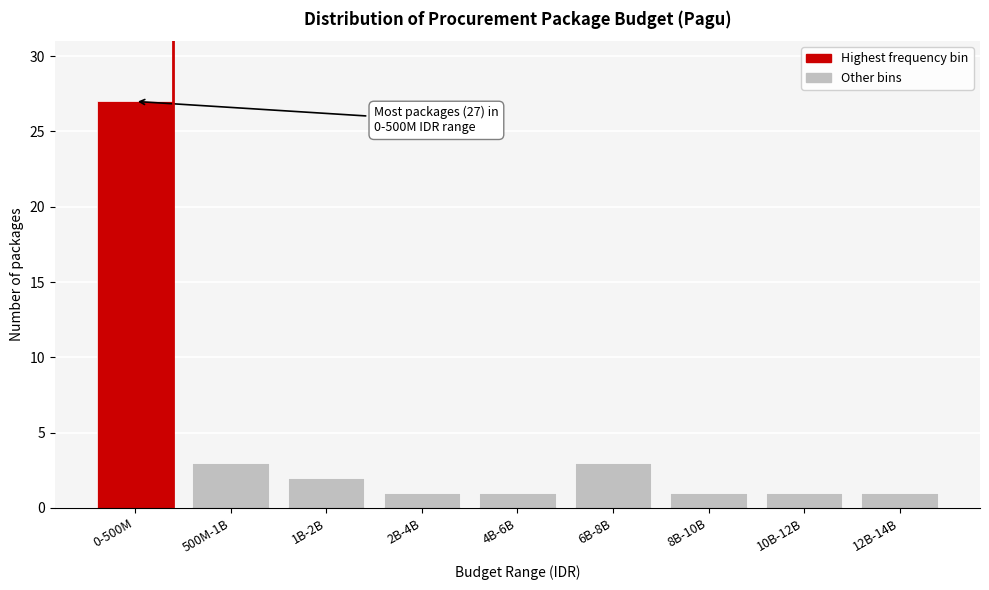

Reading left to right, transcribe all the data shown in this chart.

27	3	2	1	1	3	1	1	1